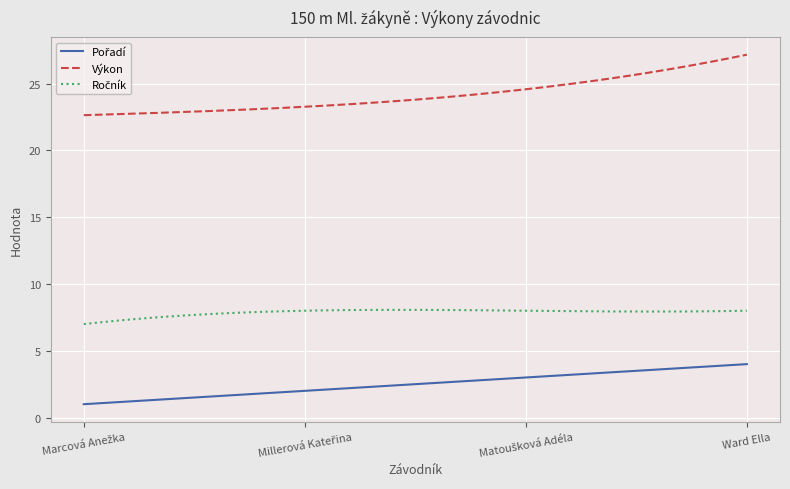

What is the smallest value displayed?

1.0